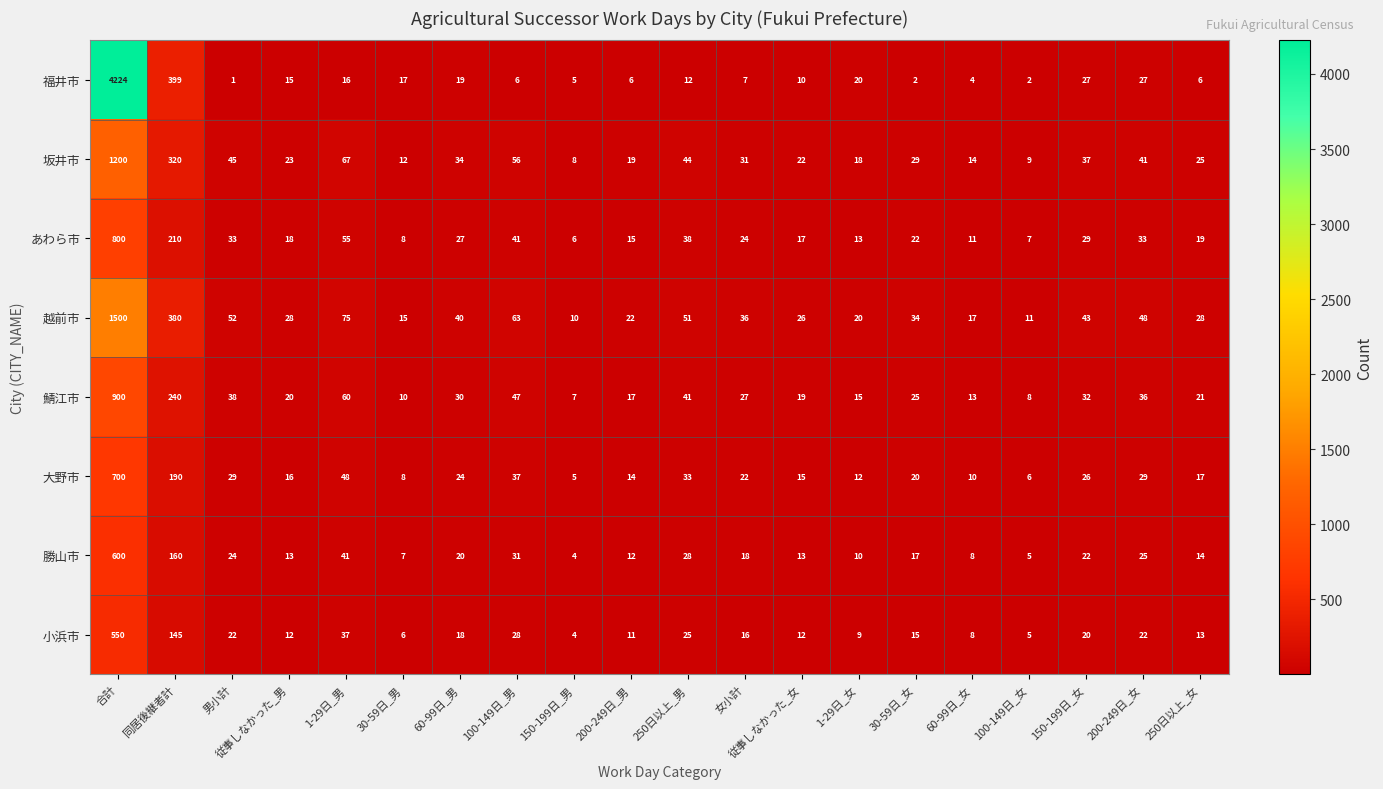

What is the difference between the maximum and minimum values in the 勝山市 series?

596